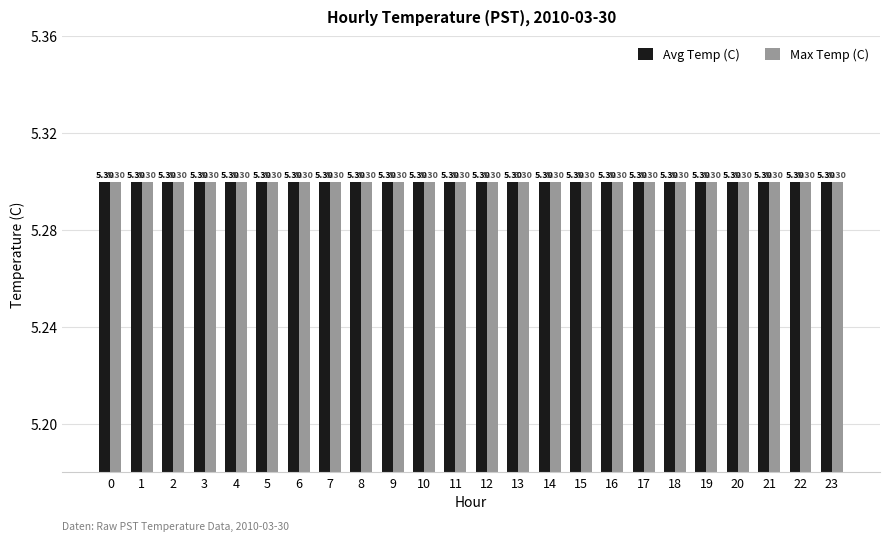

What value does the Max Temp (C) series have at 23?

5.3